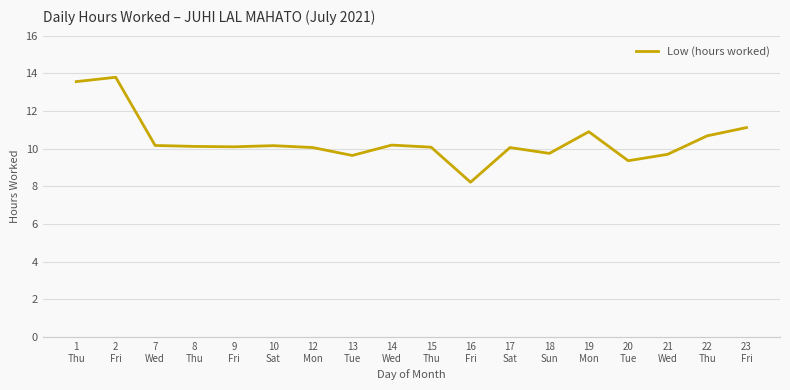

How many lines are shown in the chart?

1